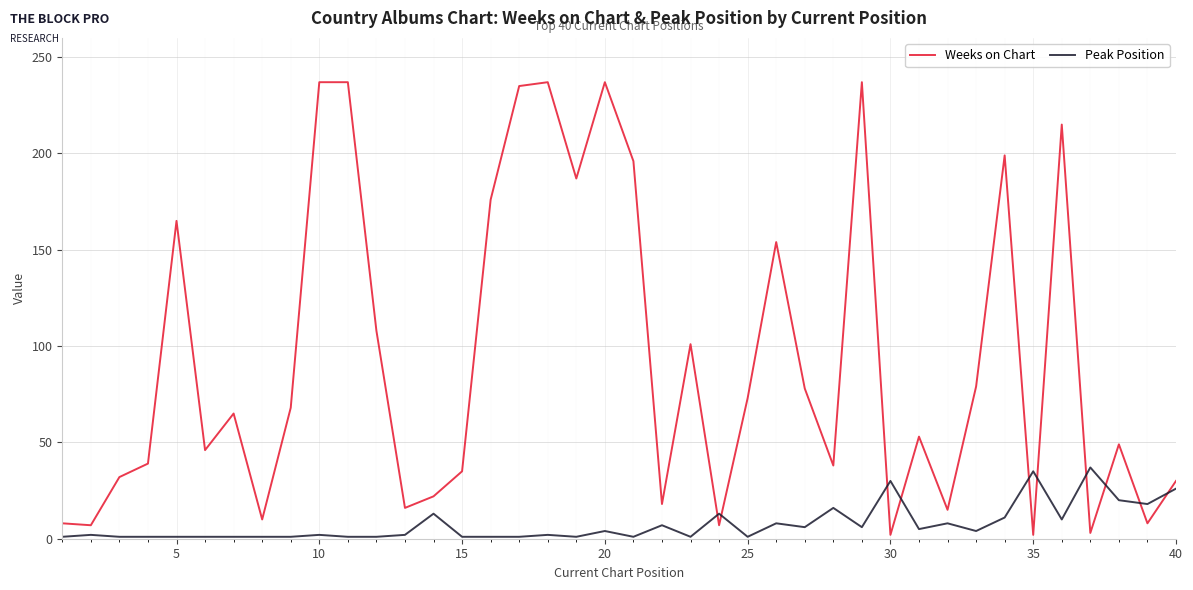

How many lines are shown in the chart?

2